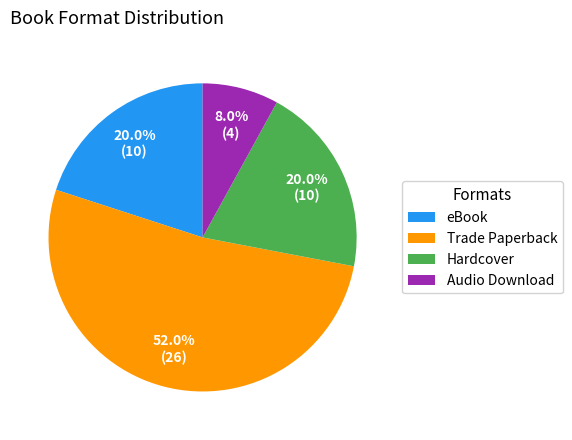

What is the ratio of the value at eBook to the value at Audio Download?

2.5